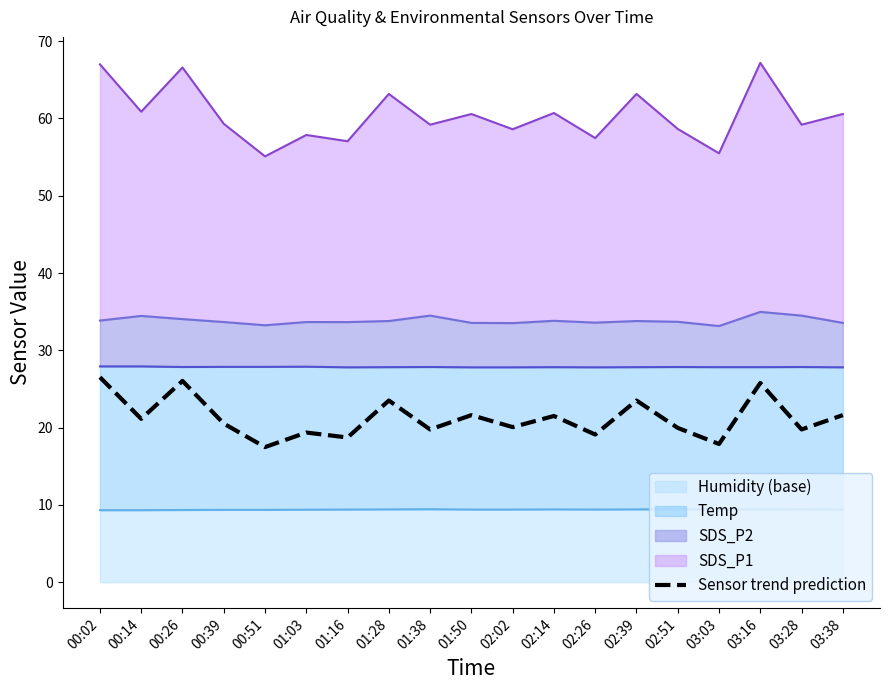

What is the difference between the second highest and minimum values?

8.6